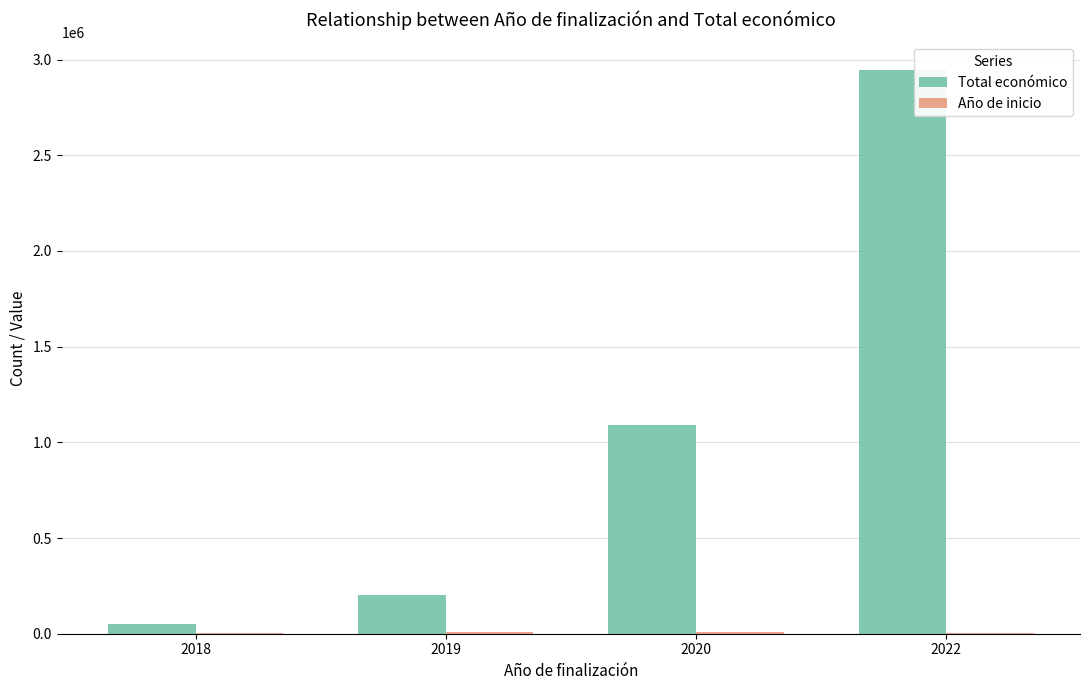

What is the greatest value displayed?

2943318